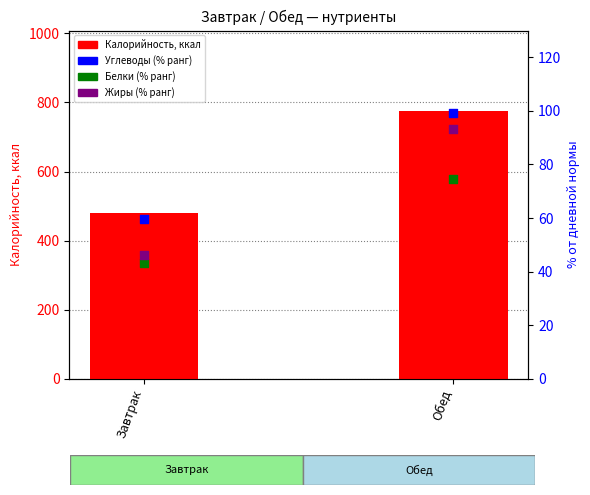

Which series has the largest Y range (max minus min)?

Калорийность, ккал